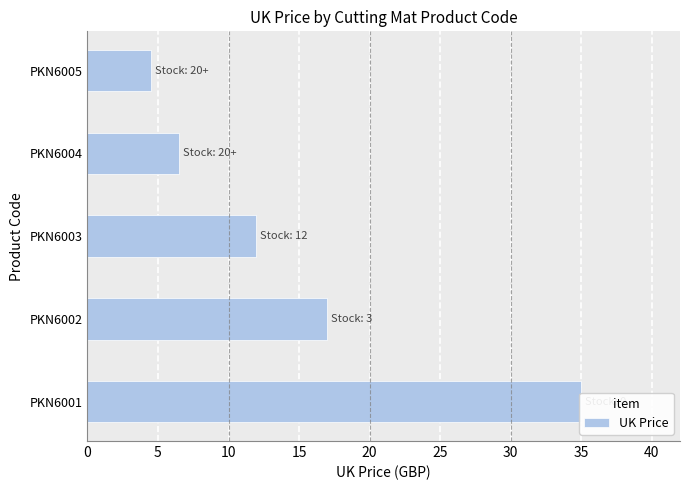

Reading right to left, transcribe all the data shown in this chart.

4.5	6.5	11.9	16.9	35.0